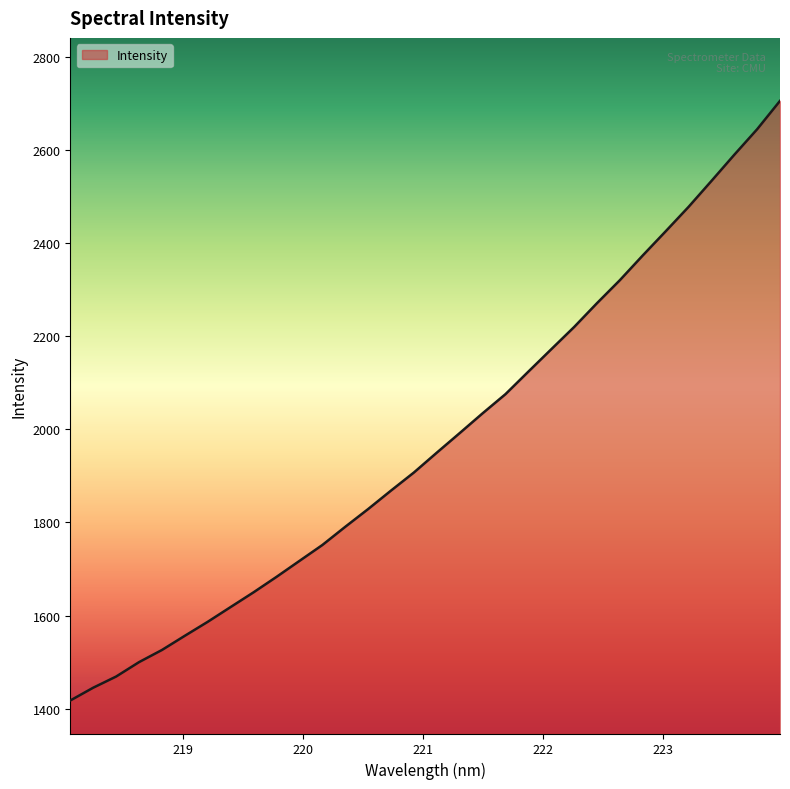

What is the greatest value displayed?

2705.7